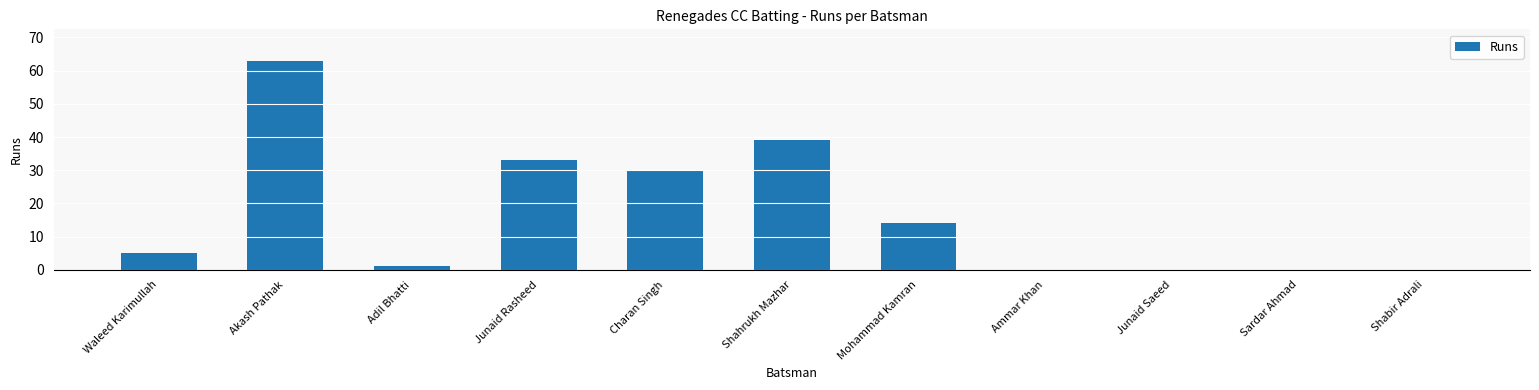

How many series are shown in this chart?

1